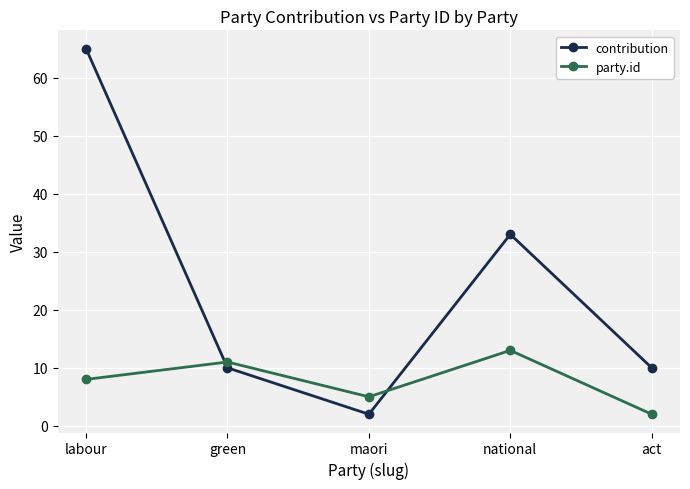

The value of party.id at maori is 2. True or false?

False